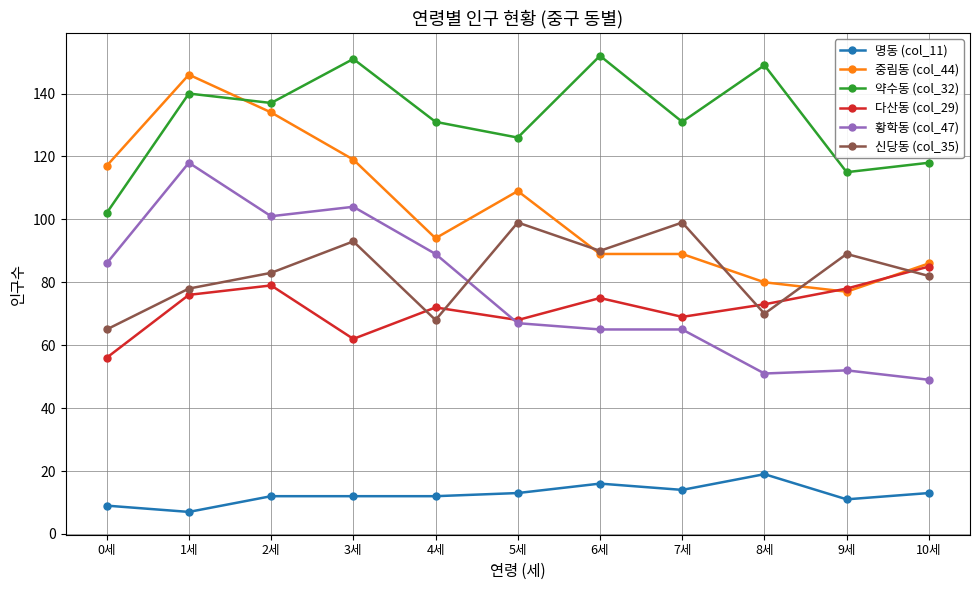

At which category does 신당동 (col_35) reach its first local peak?

3세